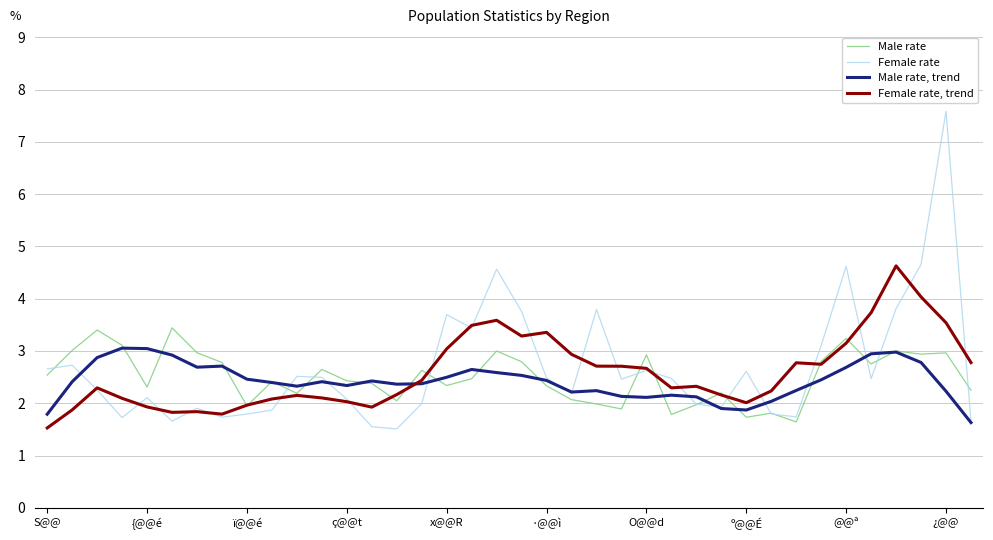

Rank the series by their average value, from highest to lowest.

Female rate, Female rate, trend, Male rate, Male rate, trend